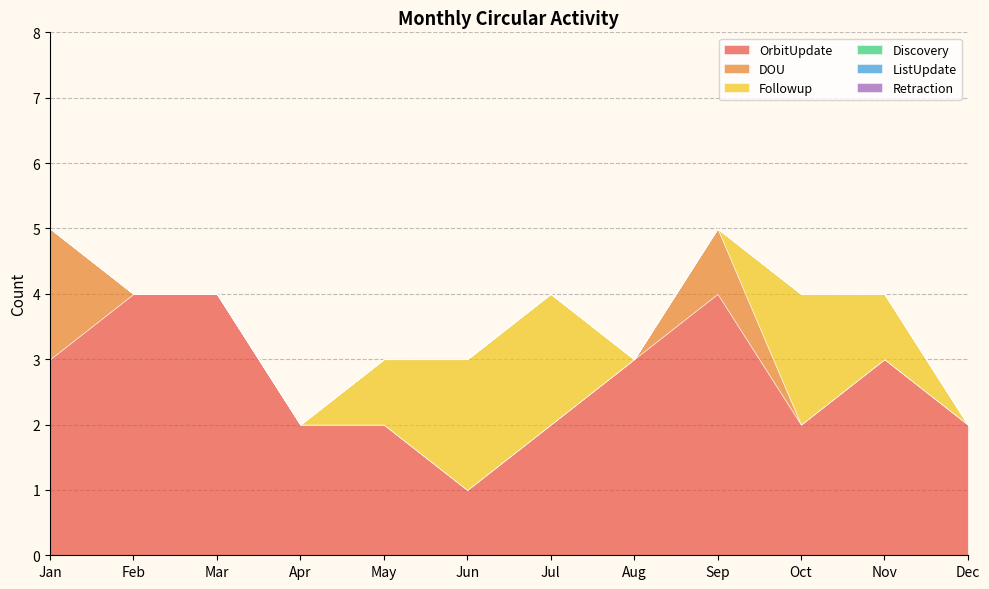

At how many categories does at least one series exceed 0?

12